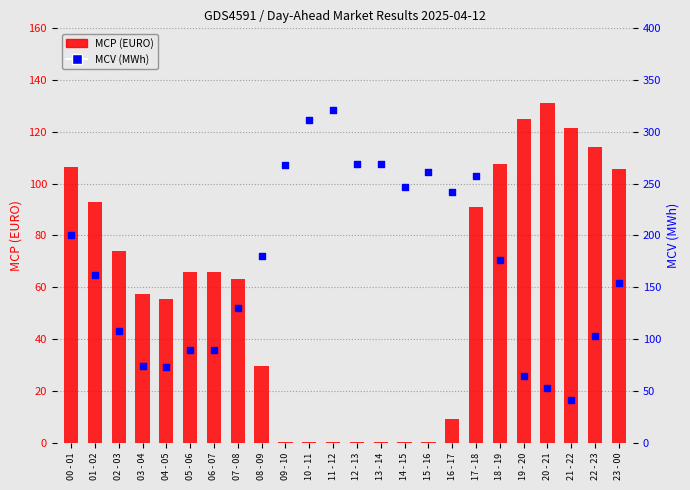

At which category is the sum across all series the highest?

17 - 18